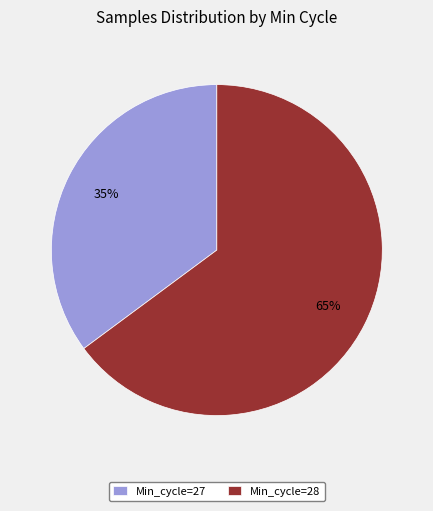

The Min_cycle=28 slice represents 54% of the pie. True or false?

False